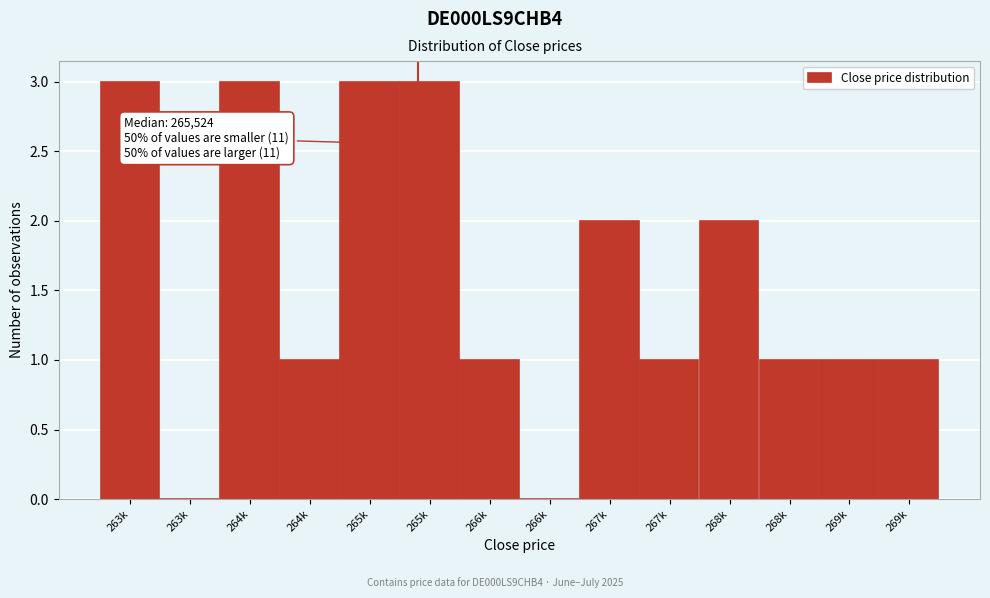

Count the number of data series in this chart.

1